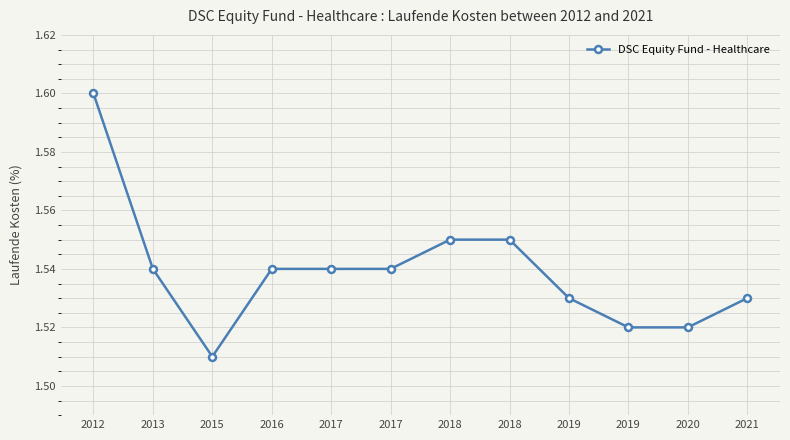

Does the chart display data point markers on the line(s)?

Yes